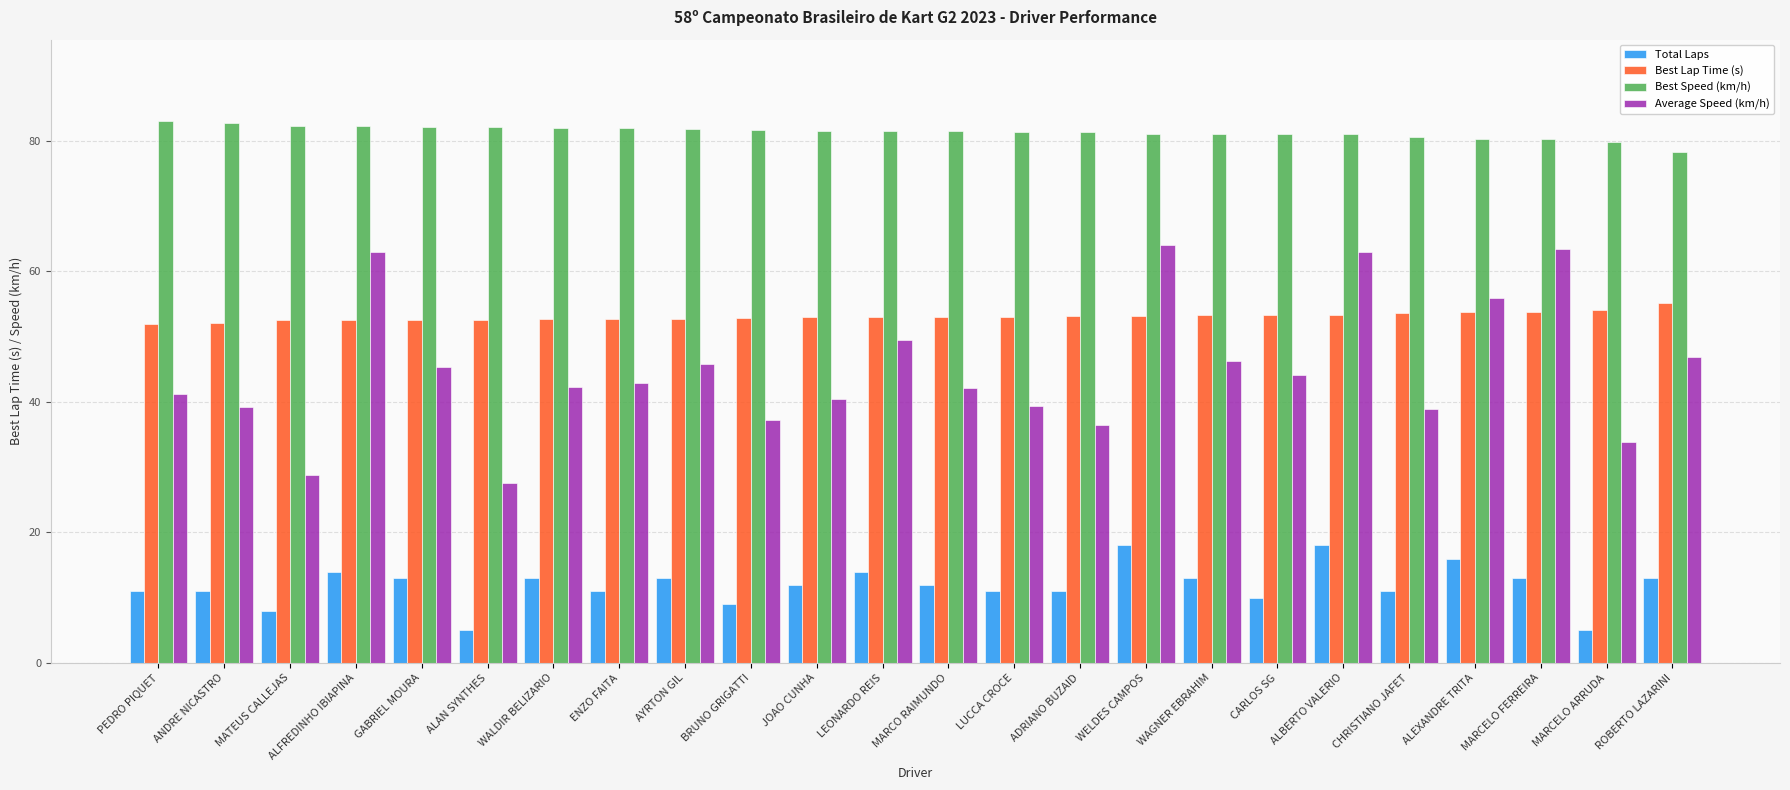

Which series has the widest spread of values?

Average Speed (km/h)